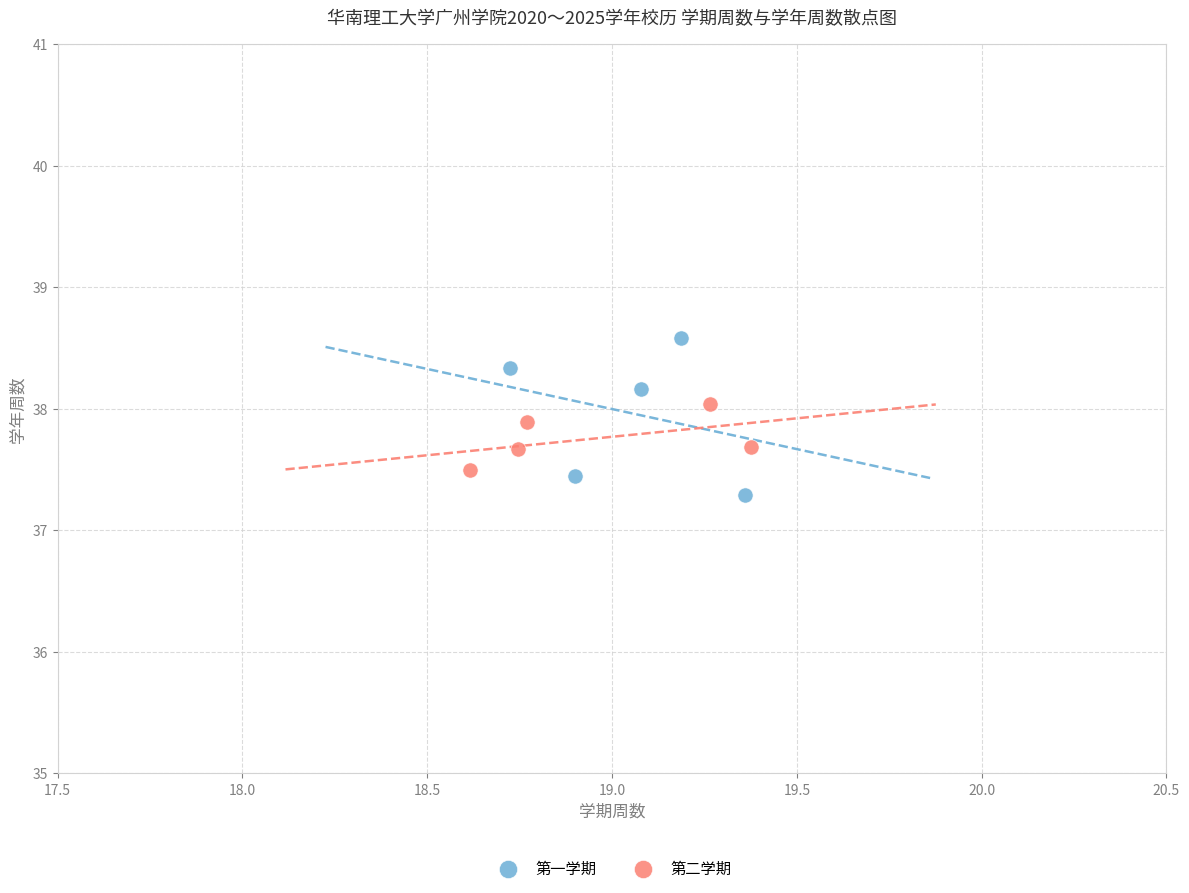

Which series has the largest Y range (max minus min)?

第一学期